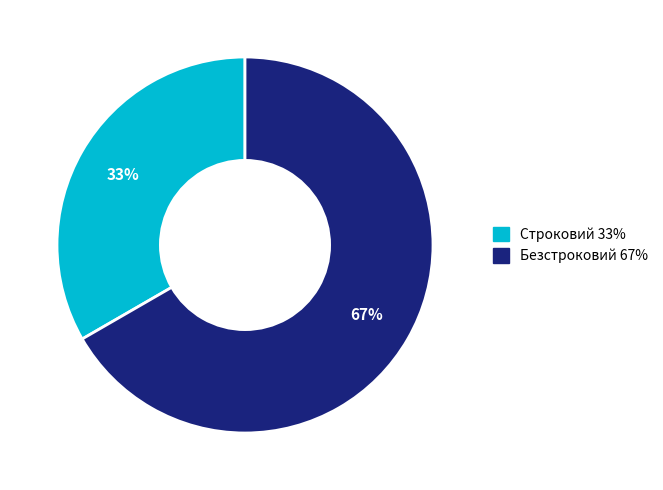

Which category has the biggest portion of the pie?

Безстроковий